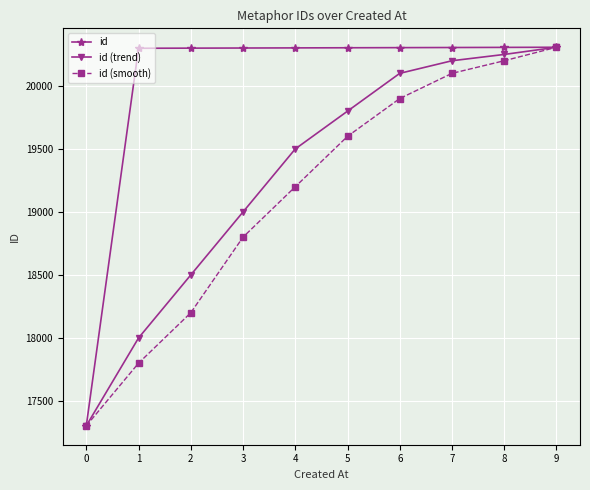

Is this an area chart (filled region under the line)?

No